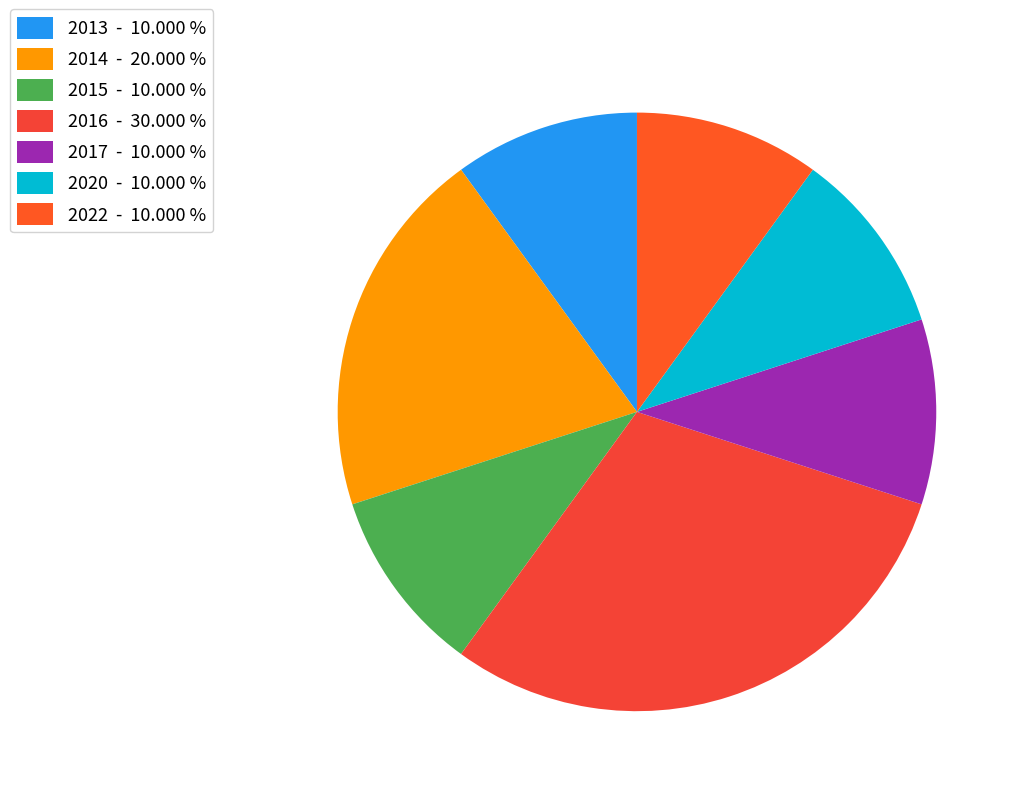

What is the ratio of the value at 2015 to the value at 2022?

1.0